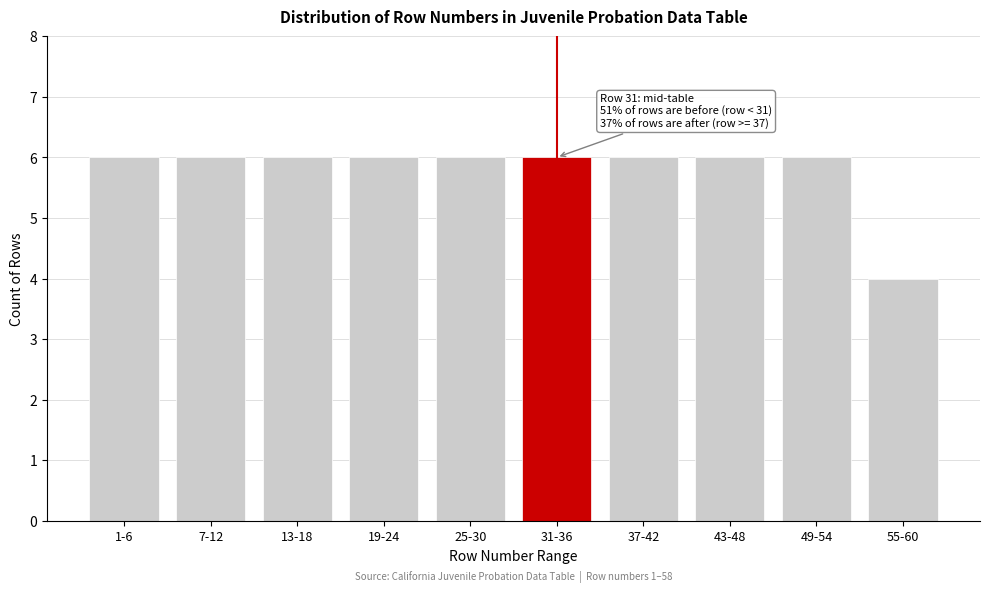

Reading left to right, transcribe all the data shown in this chart.

6	6	6	6	6	6	6	6	6	4